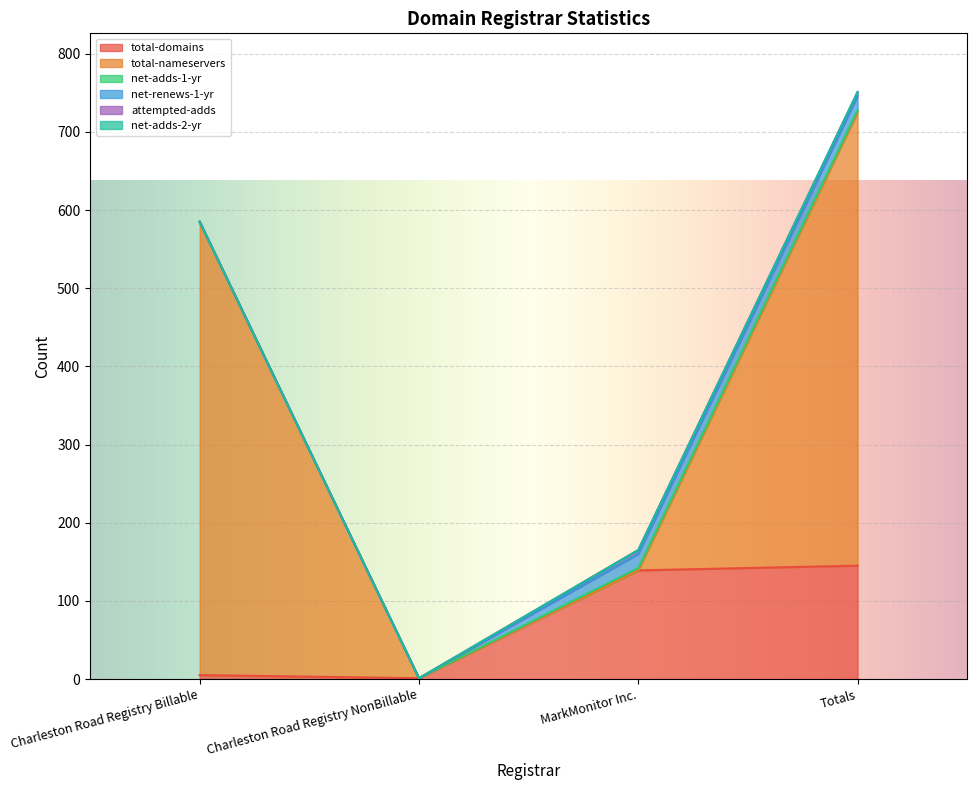

True or false: attempted-adds and net-adds-1-yr cross at least once.

False